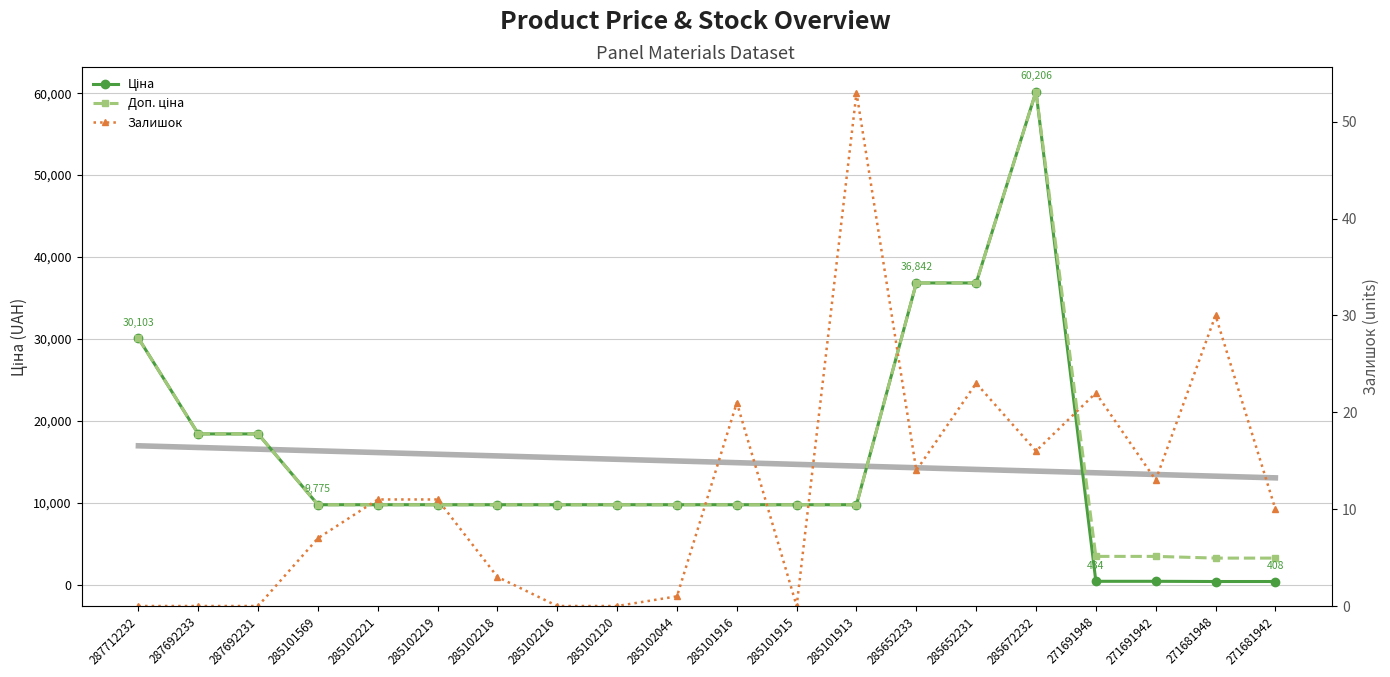

Between 285102044 and 285102219, which is larger?

285102044